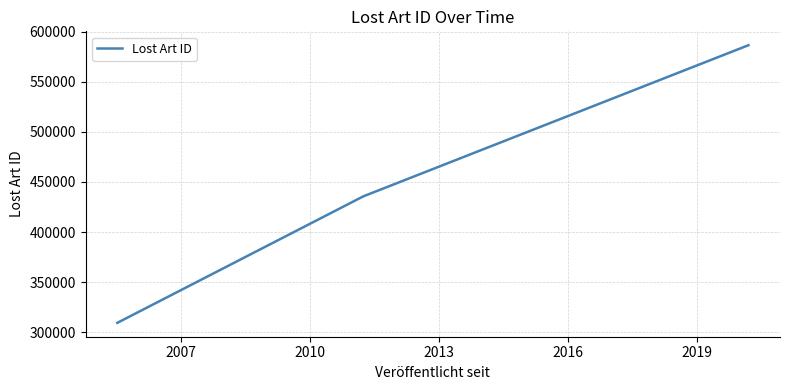

How many distinct data groups are displayed?

1